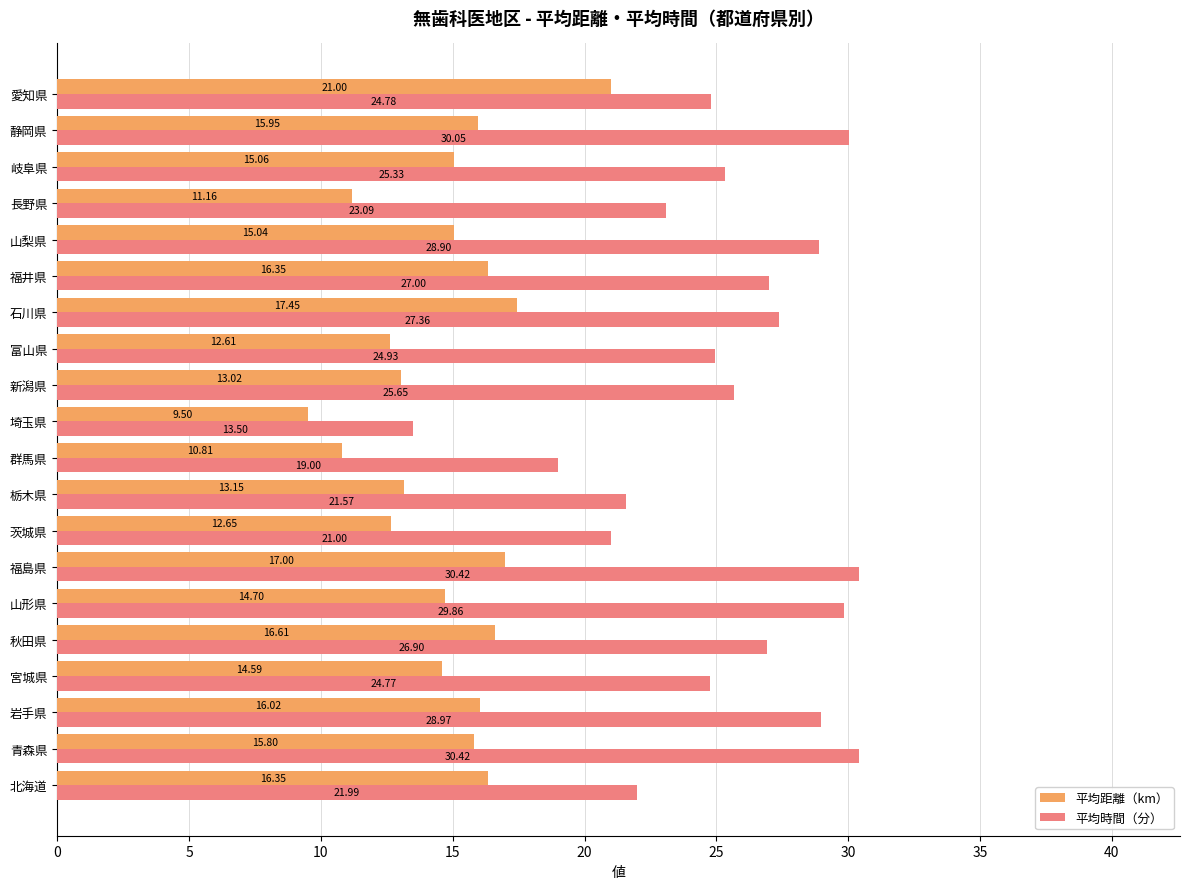

At which category is the sum across all series the highest?

福島県